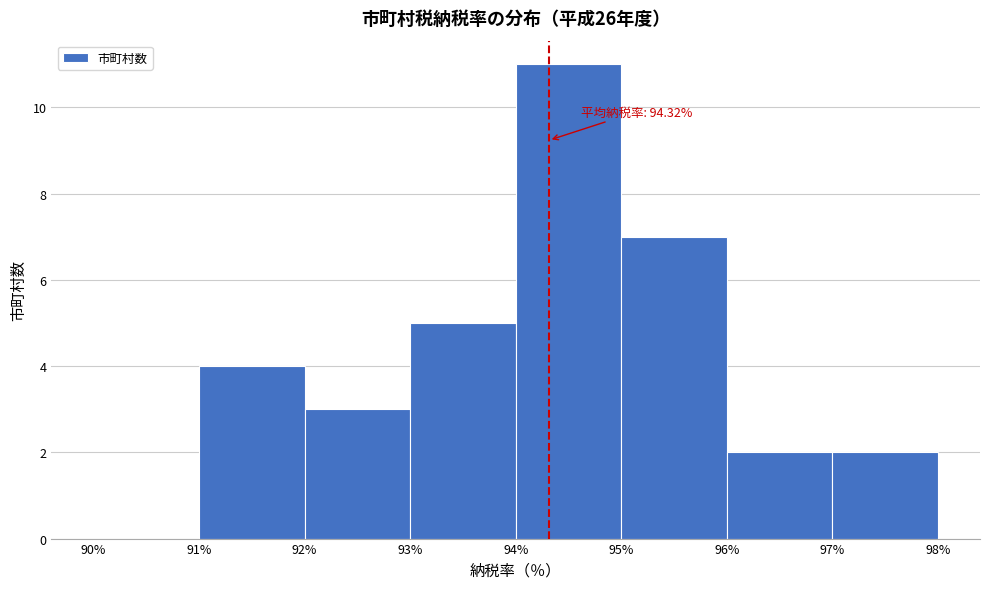

Which range on the x-axis has the tallest bar?

94% to 95%